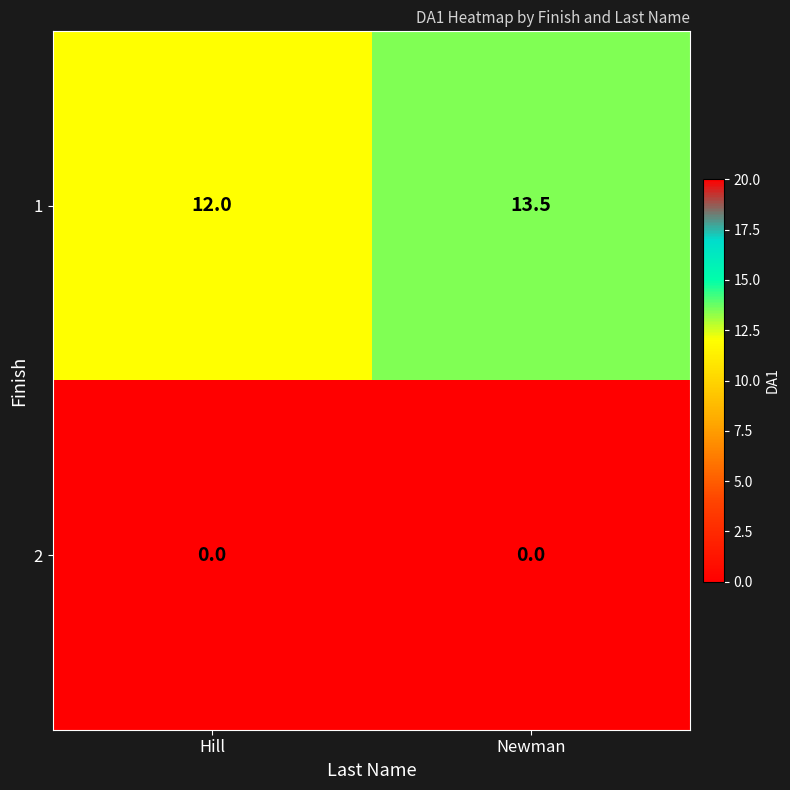

Which series changed the most between Hill and Newman?

1